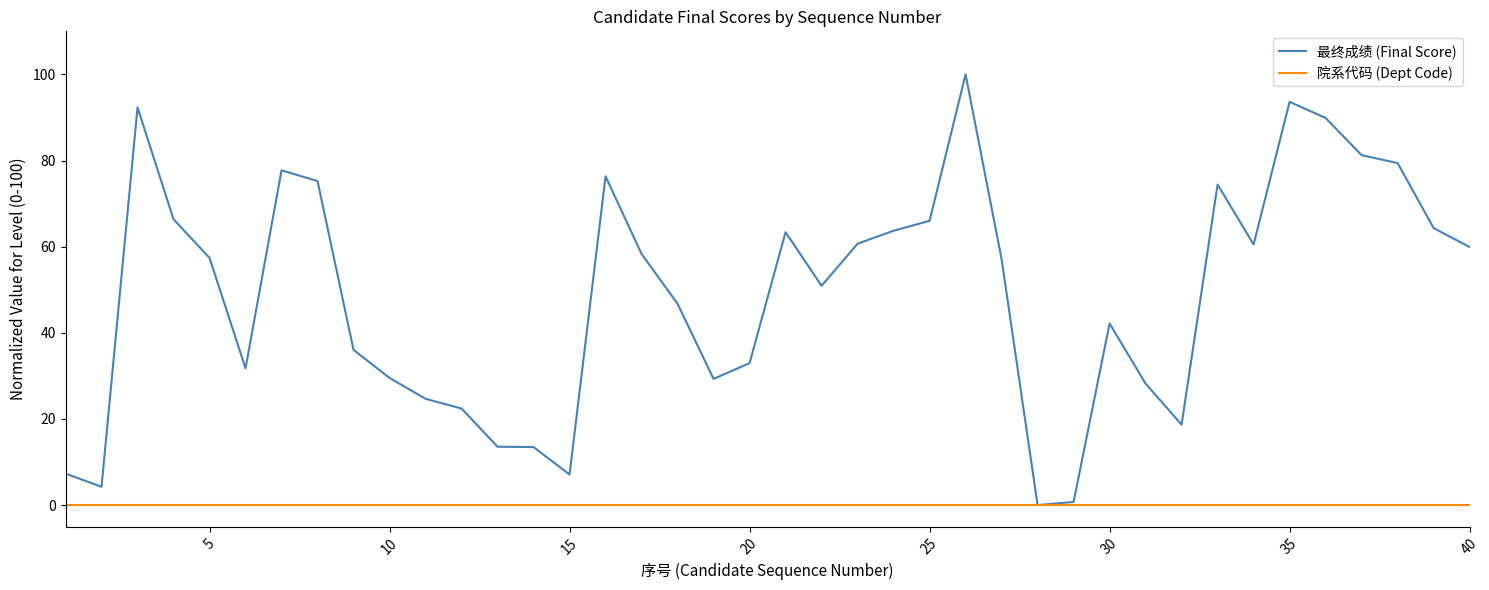

Rank the series by their maximum value, from lowest to highest.

院系代码 (Dept Code), 最终成绩 (Final Score)